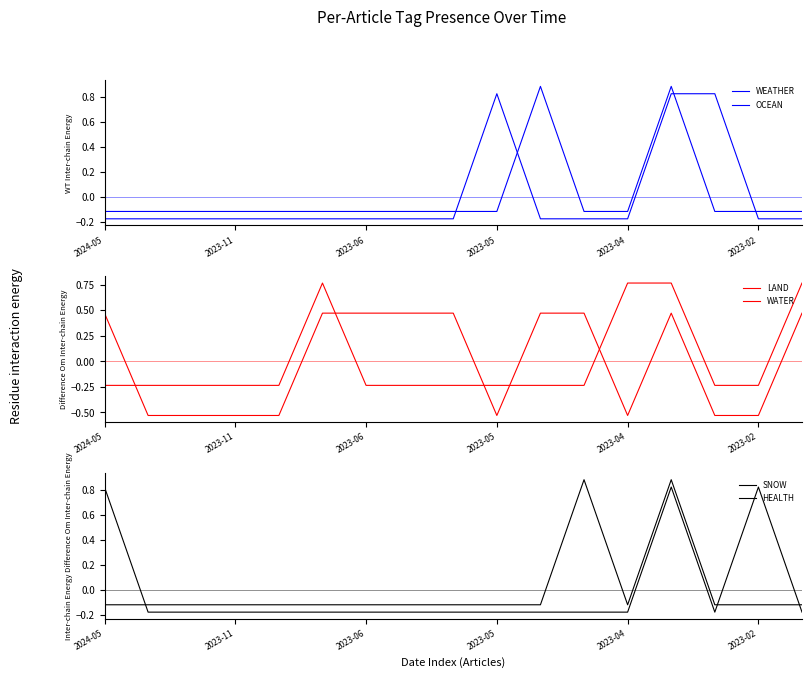

In WATER, how many points are higher than both neighbors (excluding endpoints)?

1